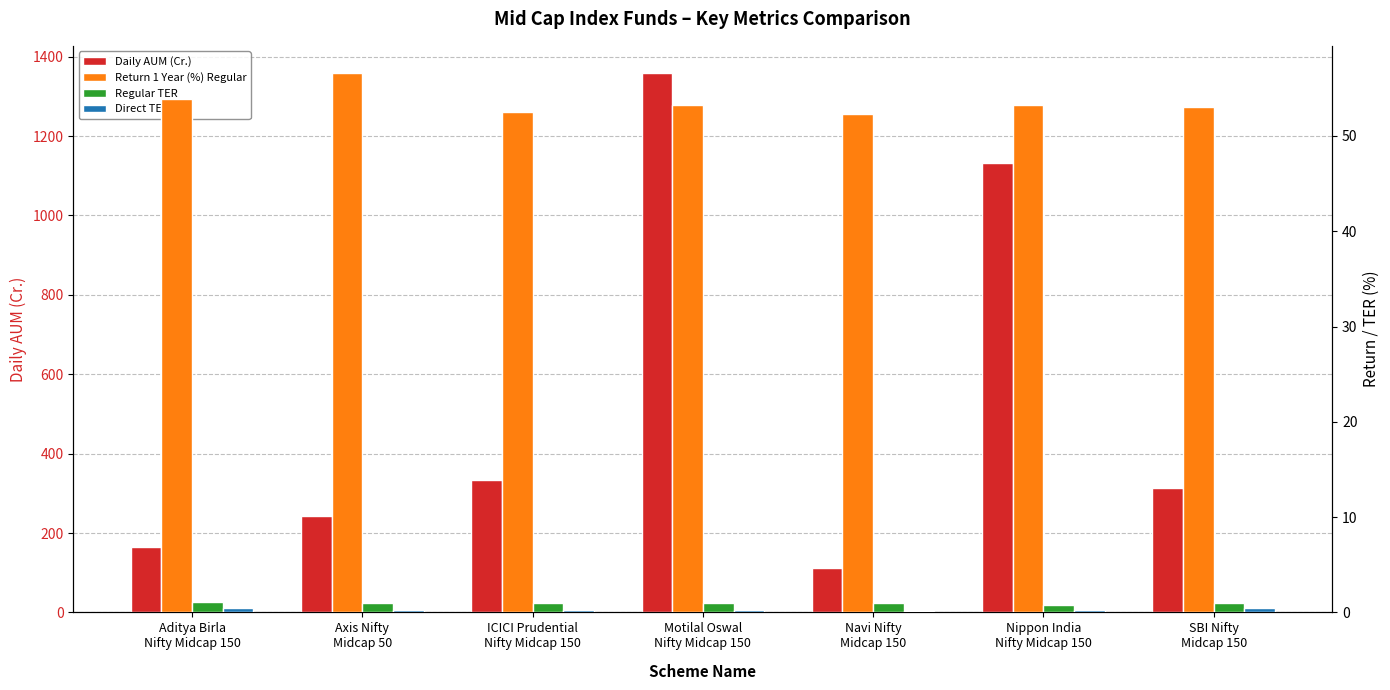

Read the Return 1 Year (%) Regular value at Nippon India
Nifty Midcap 150.

53.2